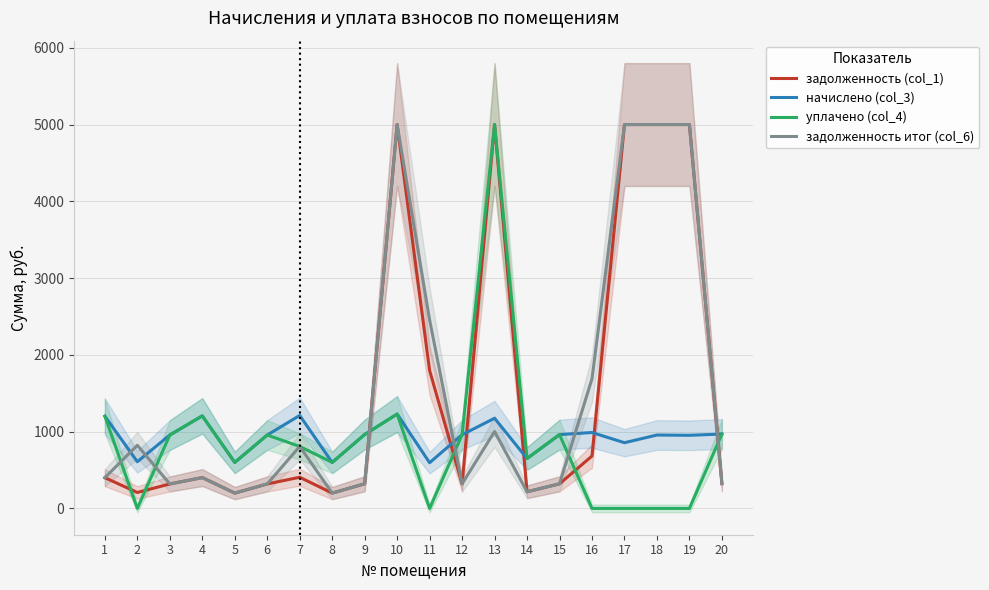

At how many categories does at least one series exceed 1257?

7